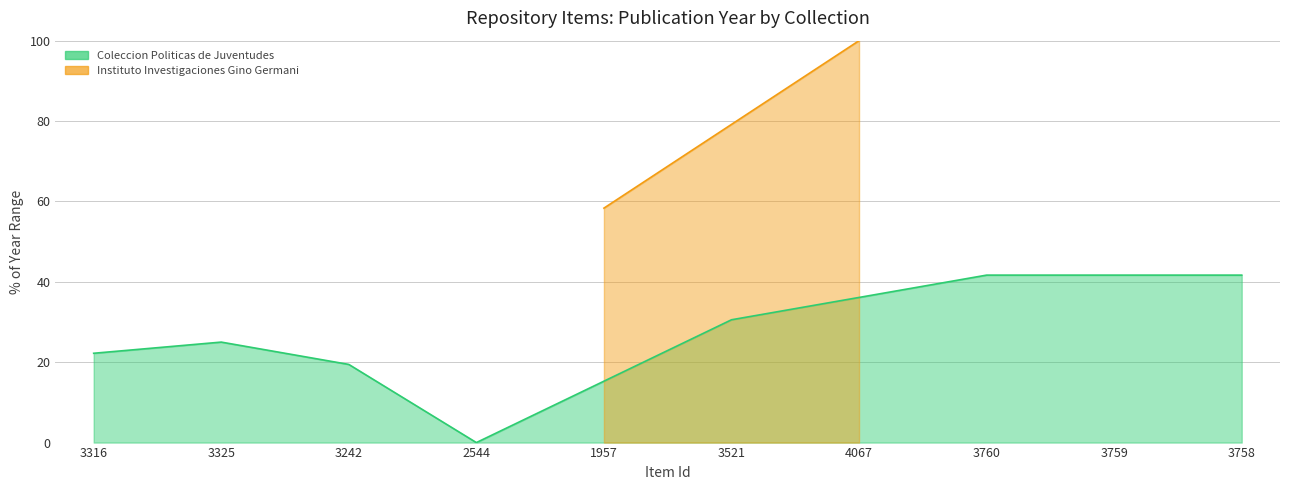

What is the ratio of the value at 3325 to the value at 3242?

1.3